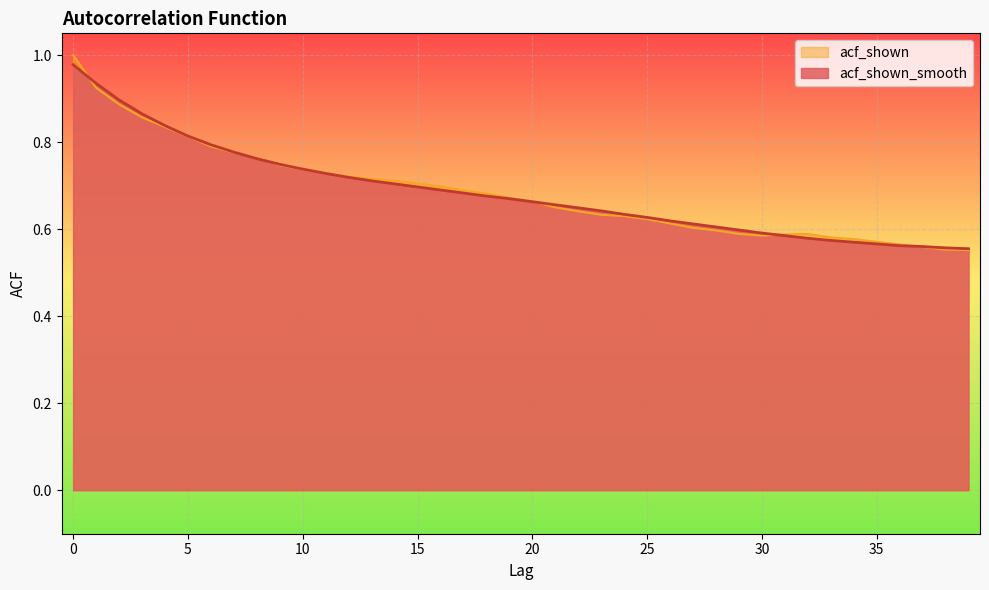

What is the value of the acf_shown point at the 2nd from the left?

0.9